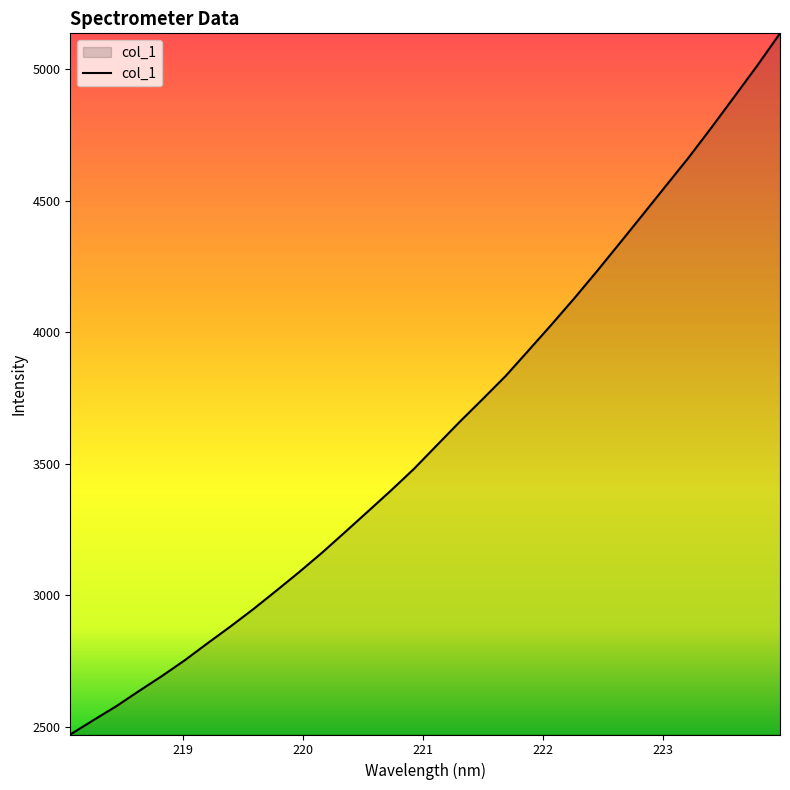

Reading left to right, extract all data points from this chart.

2471.3	2525.4	2578.4	2636.8	2693.6	2753.8	2818.8	2882.5	2948.7	3018.5	3089.4	3163.3	3241.2	3319.9	3398.9	3480.8	3570.5	3659.8	3745.9	3833.3	3930.4	4028.3	4128.5	4232.6	4339.5	4447.2	4555.6	4663.7	4778.0	4895.1	5013.1	5136.3